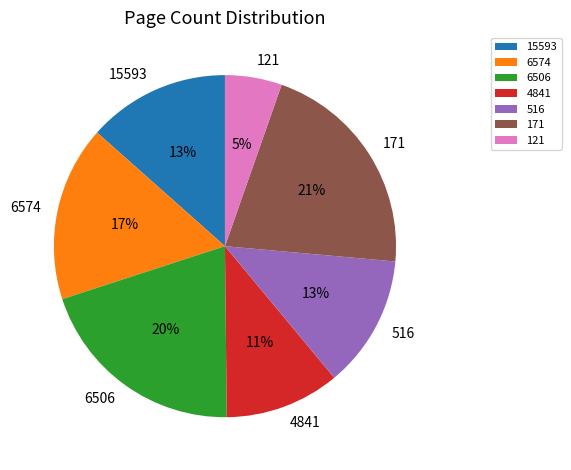

Which has a higher value, 6574 or 171?

171